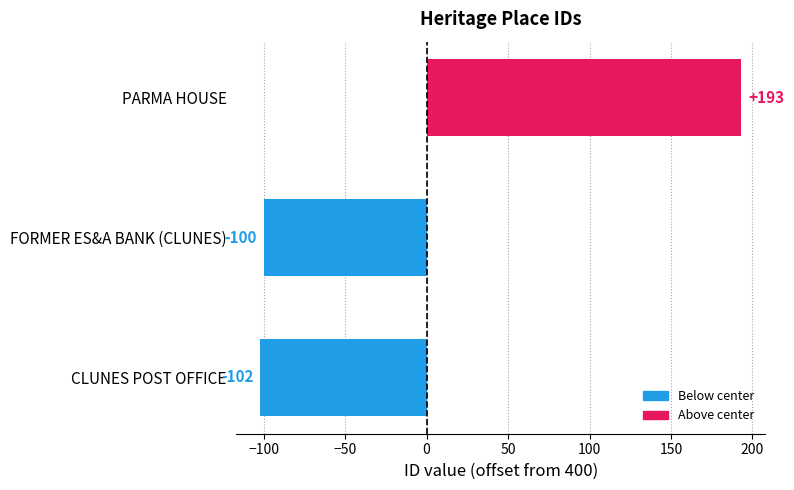

True or false: the data shows -102 at CLUNES POST OFFICE.

True